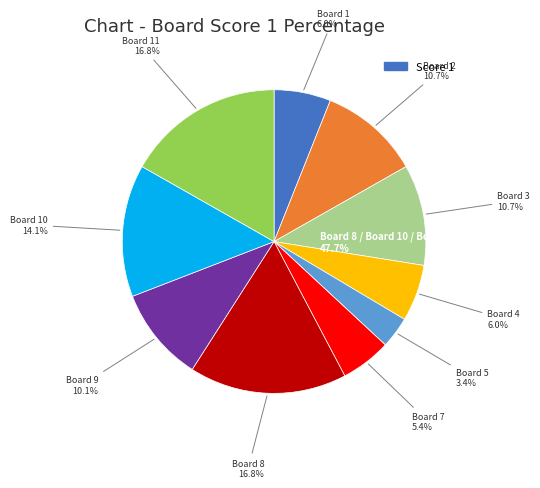

True or false: Board 8 accounts for 7% of the total.

False